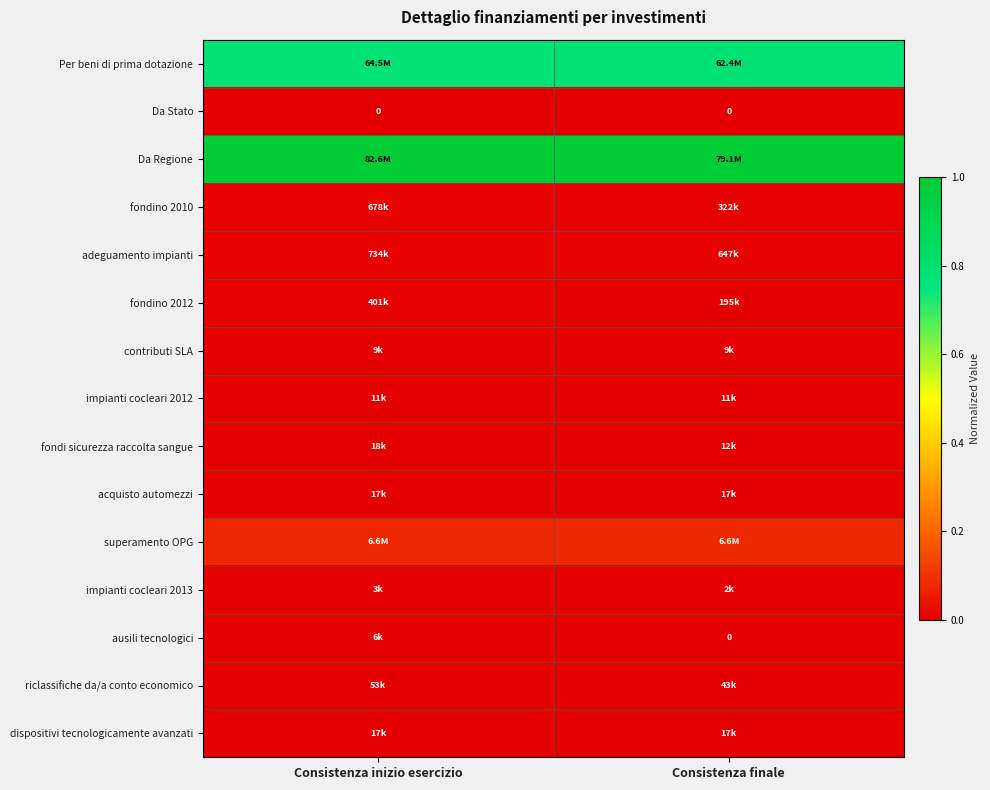

At which label does ausili tecnologici reach its peak?

Consistenza inizio esercizio